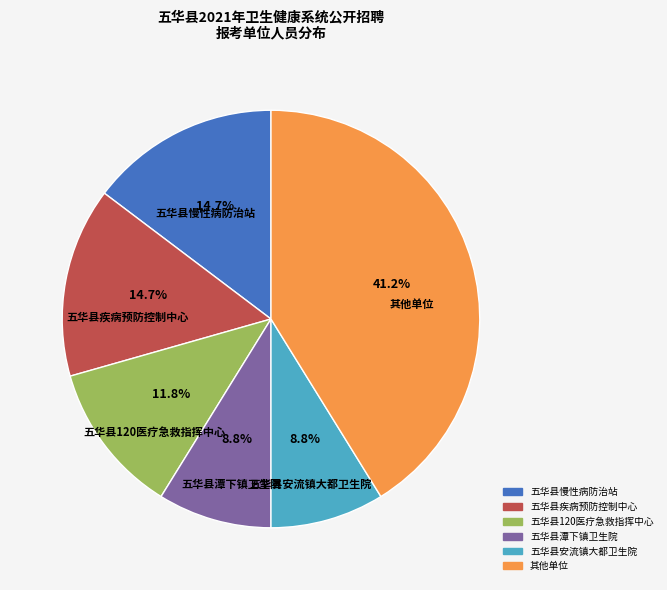

Is there a majority slice in this chart?

No